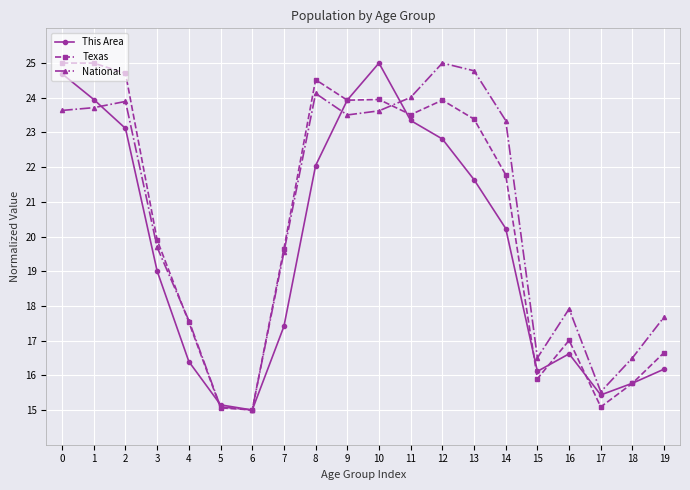

At which category does This Area reach its first local peak?

10